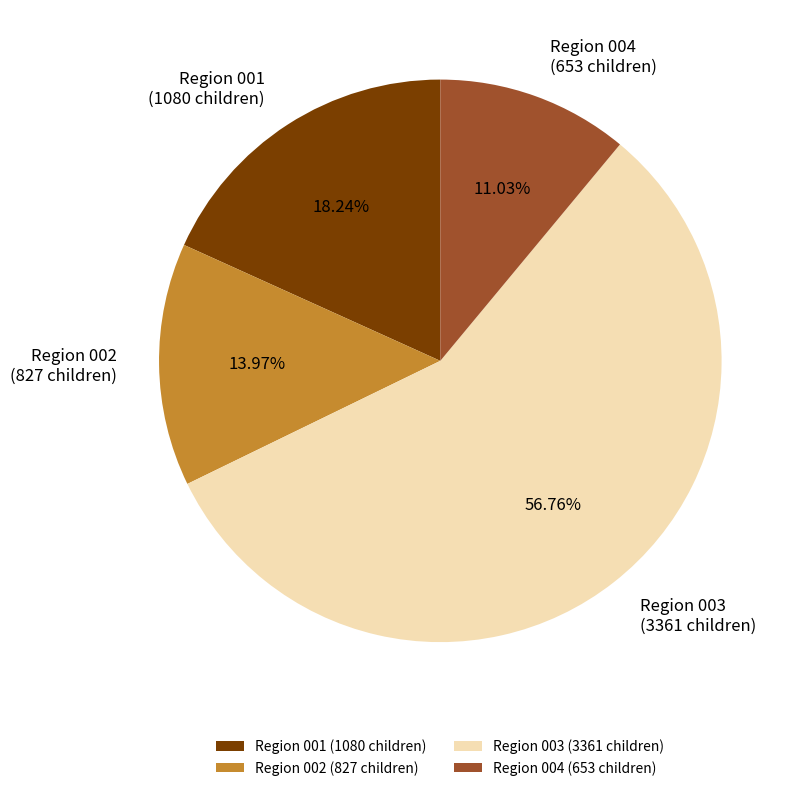

Does any single category account for the majority?

Yes